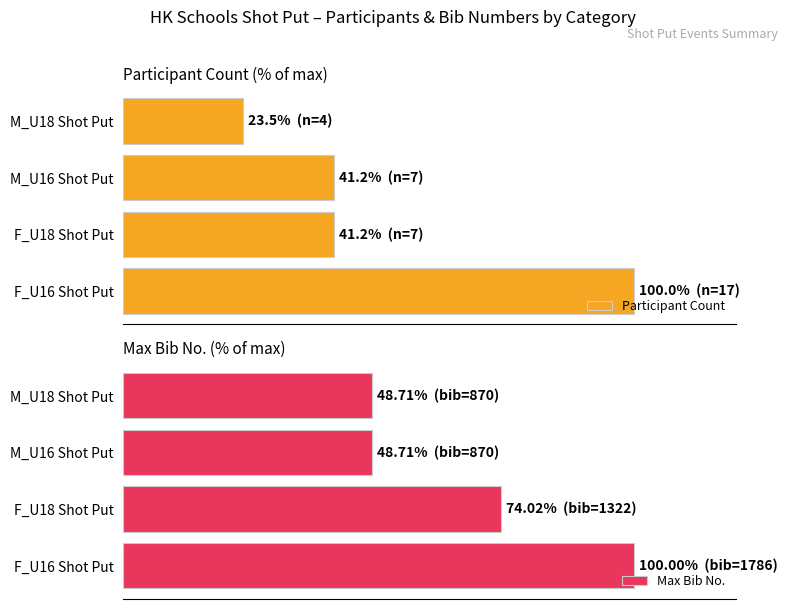

What is the difference between the highest and lowest values at F_U18 Shot Put?

32.8